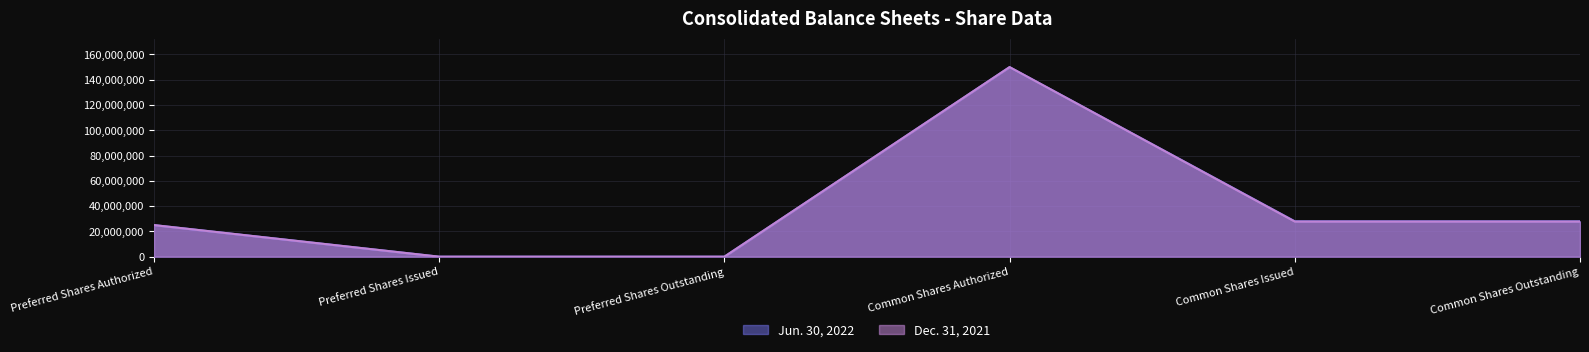

True or false: Dec. 31, 2021 has more than 2 points higher than both neighbors.

False